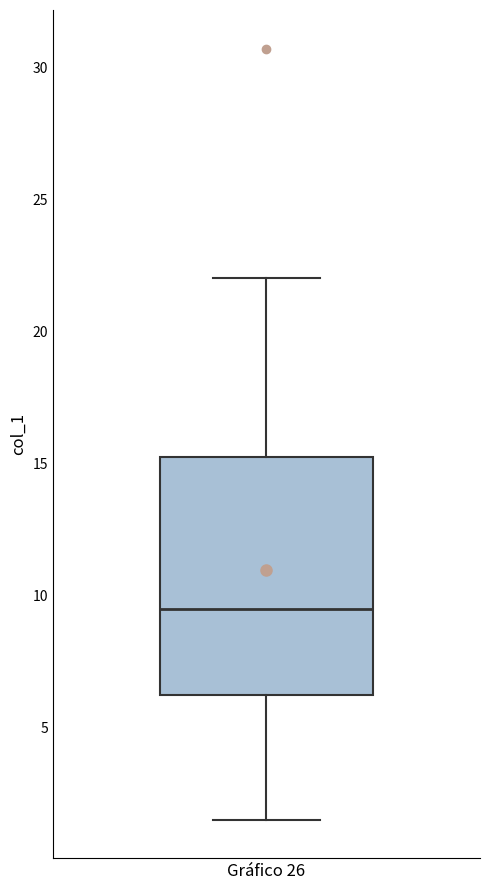

Where is the lower edge of the box for Gráfico 26 on the y-axis? The values are not printed on the chart, so give them approximately, as read against the axis.

6.5